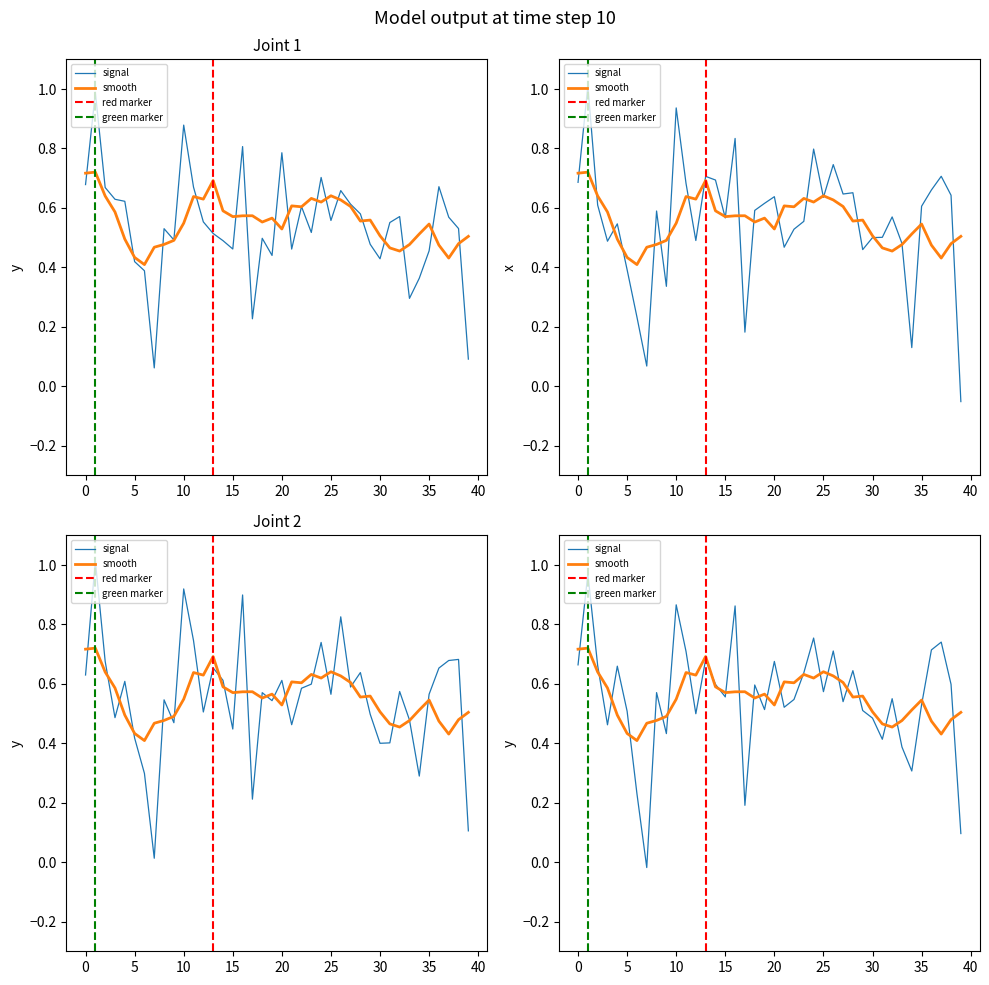

Is it true that the value at 16 is 0.3?

False